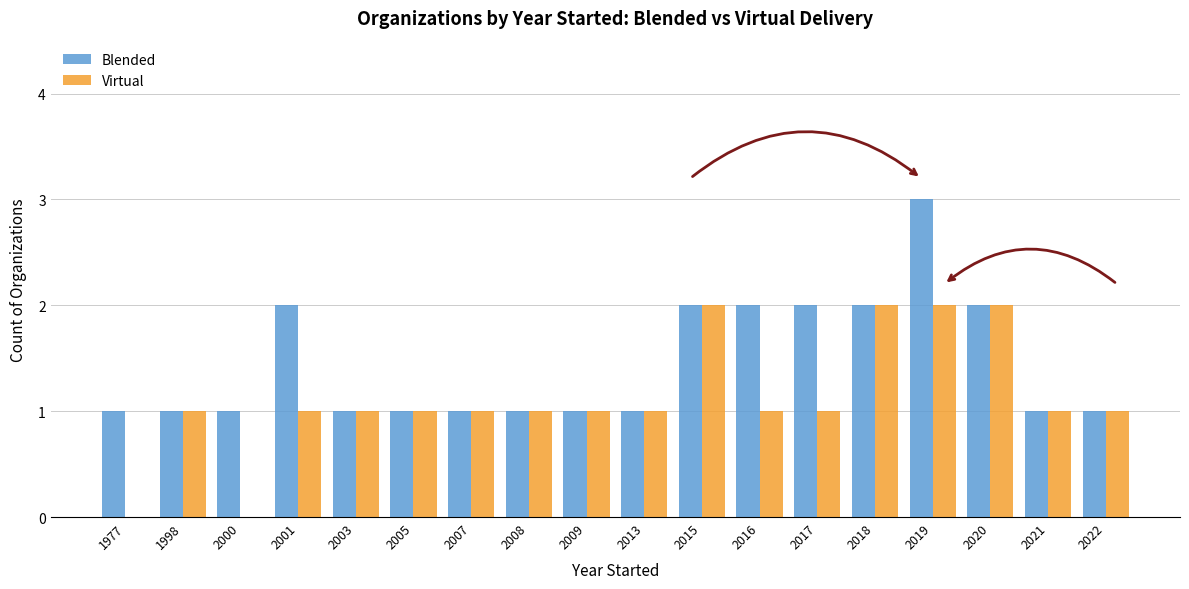

True or false: Virtual has a value of 1 at 2000.

False